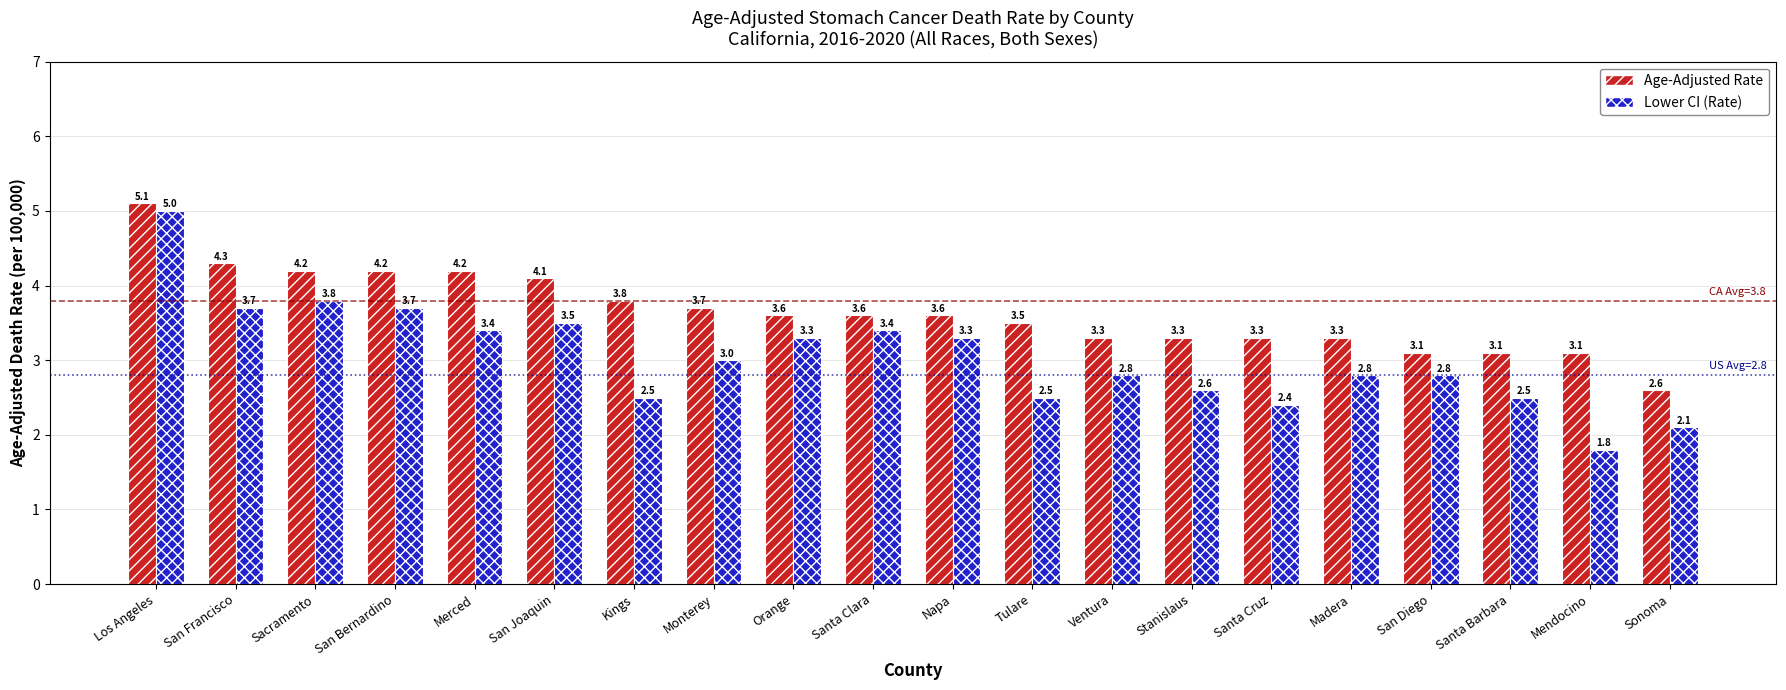

What is the label of the 9th bar from the right?

Tulare